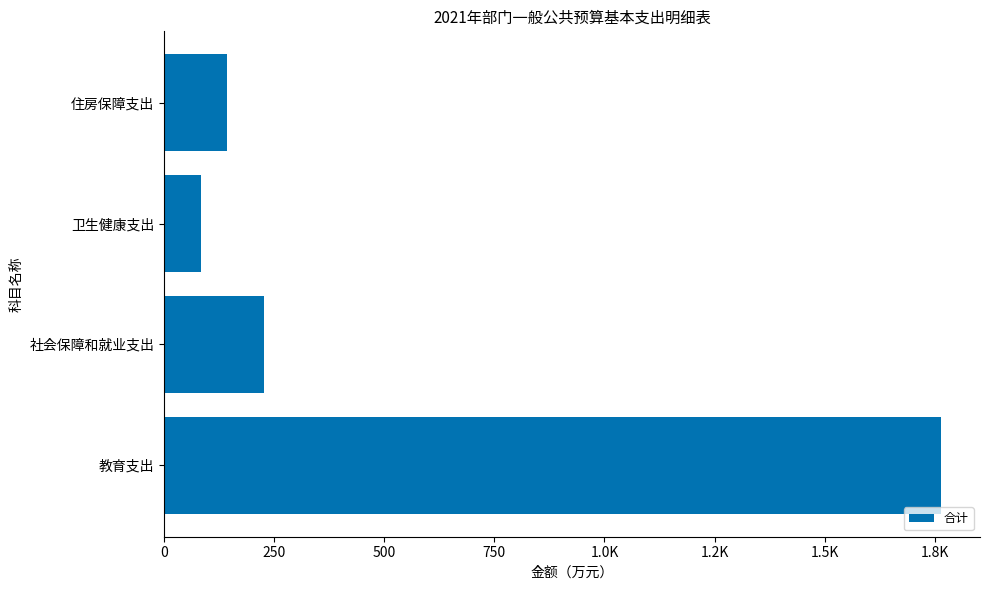

Does the chart contain any negative values?

No